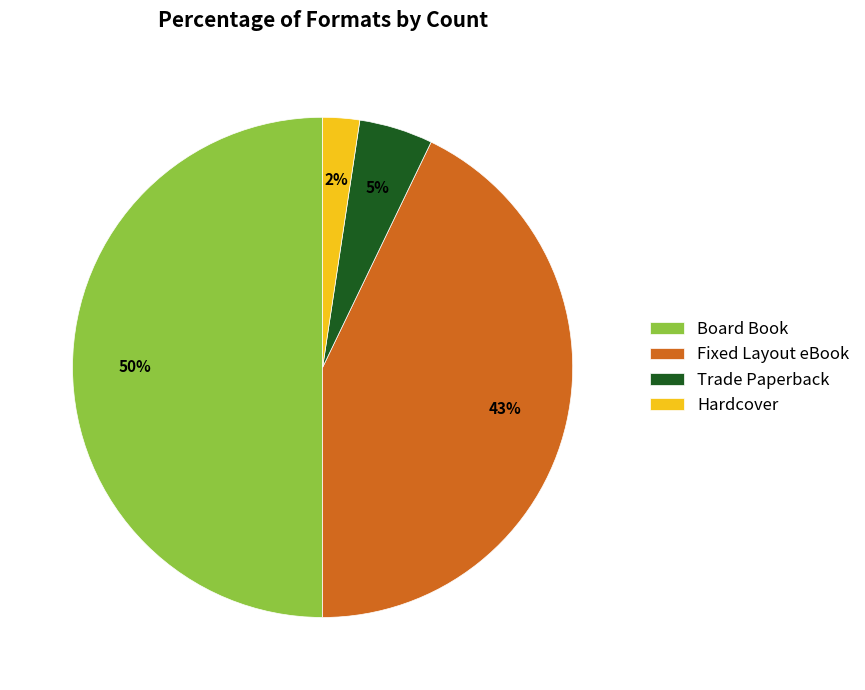

Do Board Book and Trade Paperback together represent more than half of the pie?

Yes